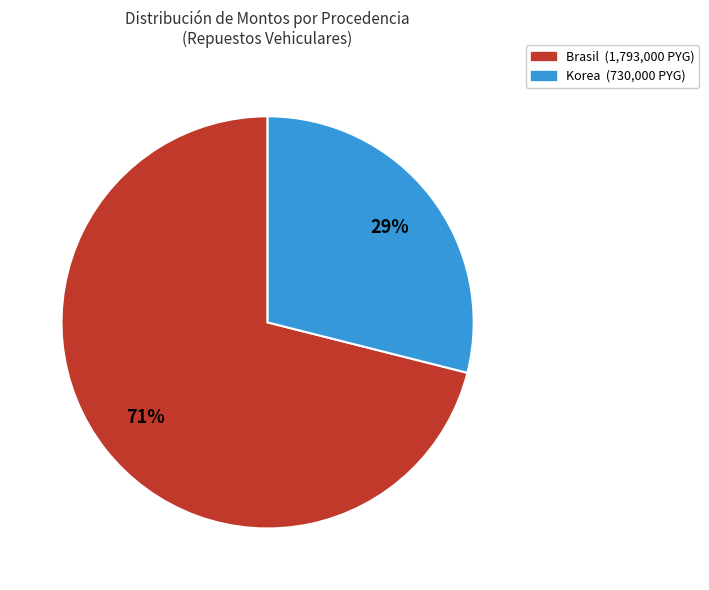

To the nearest percent, what is the average slice percentage?

50%